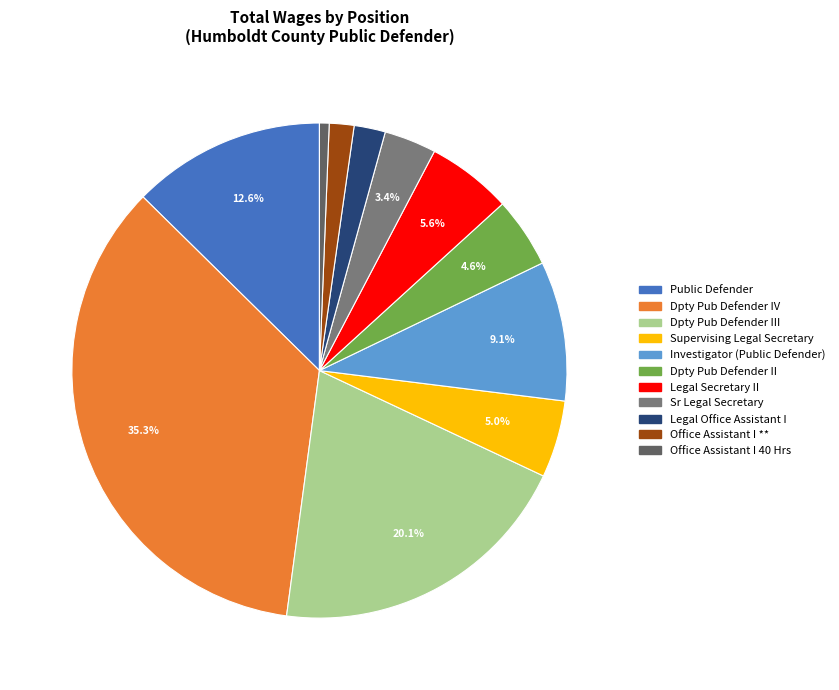

What is the ratio of the value at Supervising Legal Secretary to the value at Legal Office Assistant I?

2.5